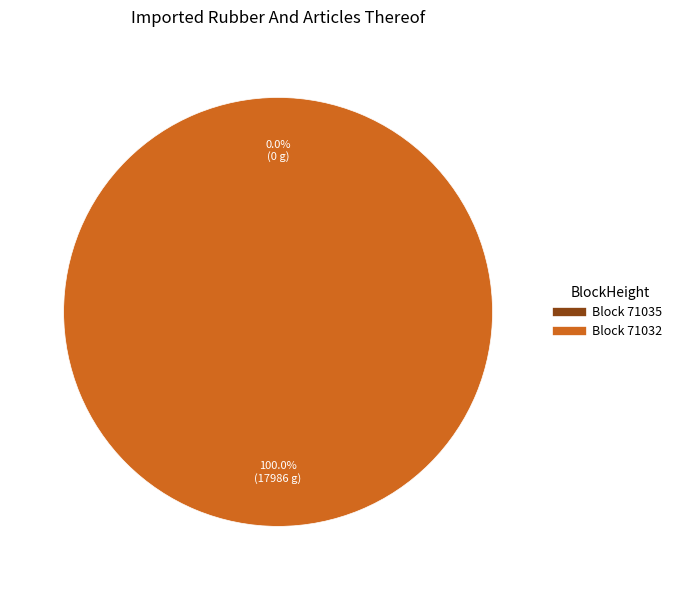

Combined, do 71035 and 71032 account for over 50%?

Yes